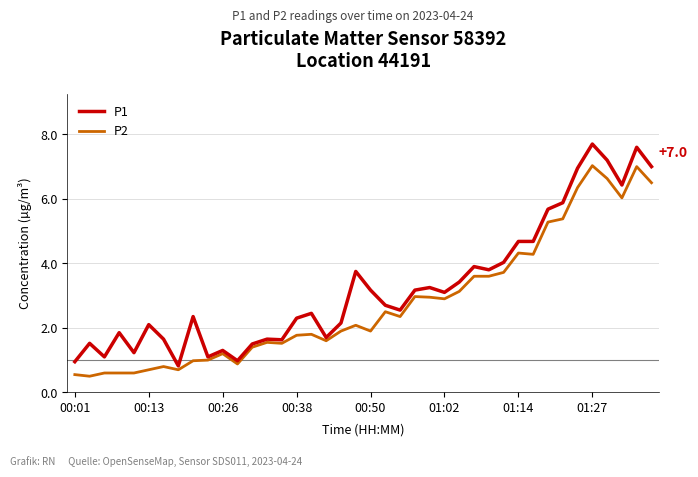

Which series has the widest spread of values?

P1